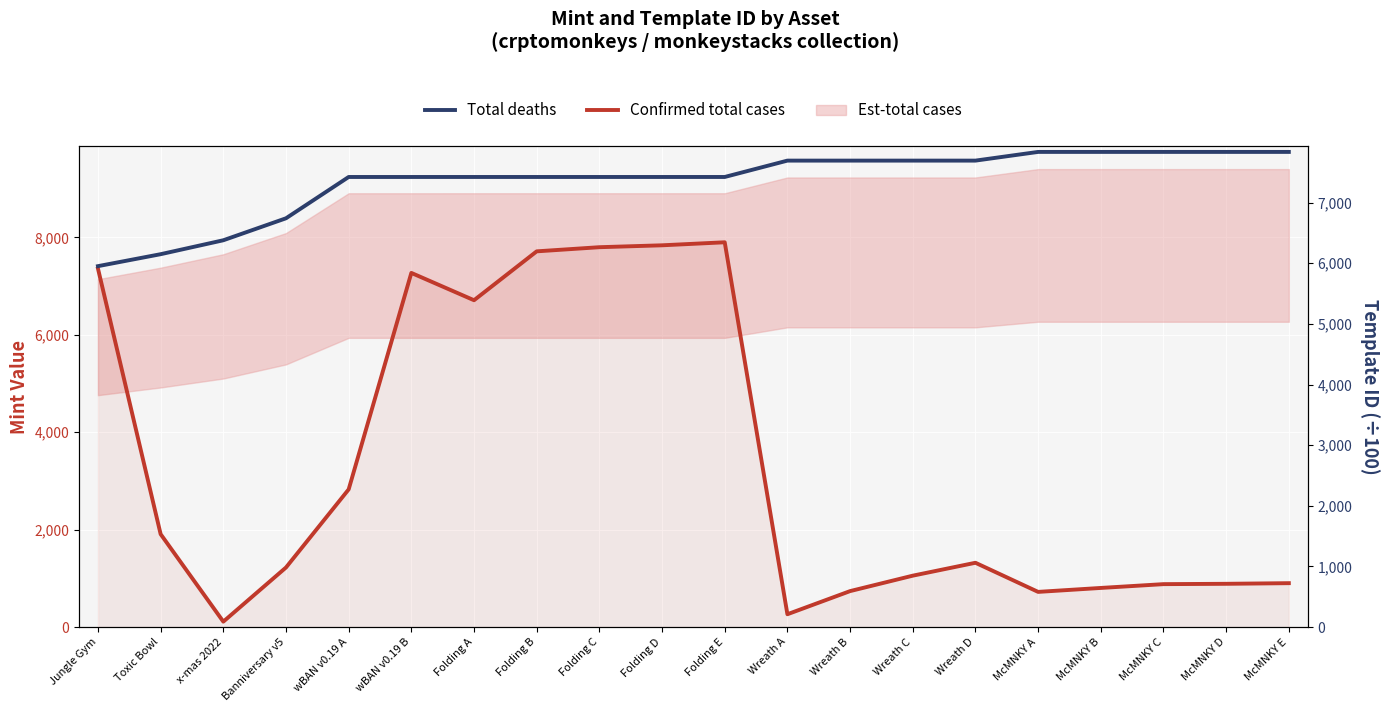

True or false: Confirmed total cases and Total deaths cross at least once.

True